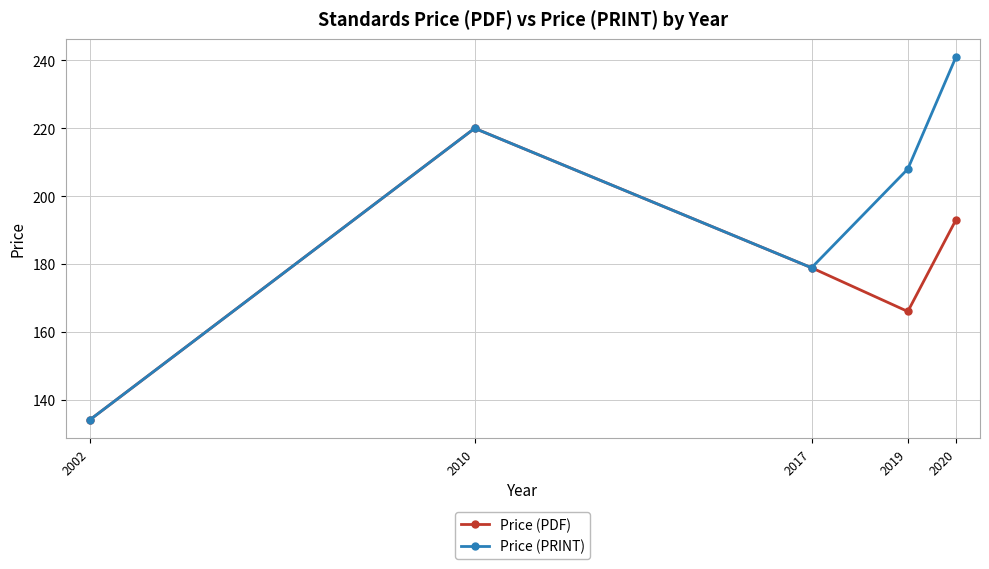

What is the difference between the highest and lowest values at 2020?

48.0